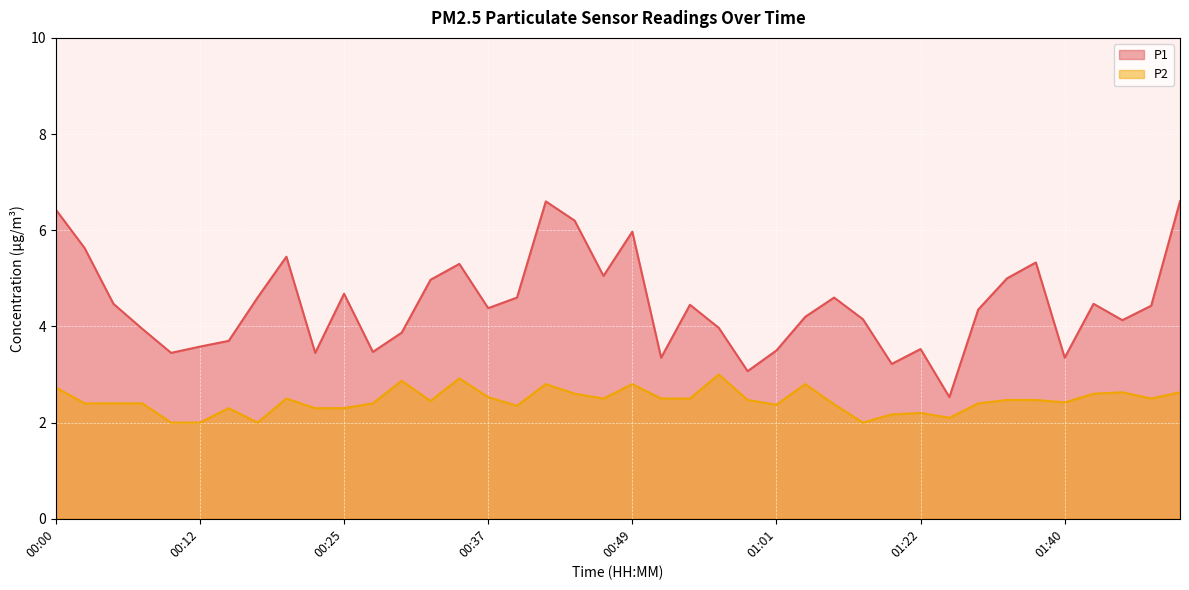

Is it true that P1 equals 5.3 at 00:34?

True